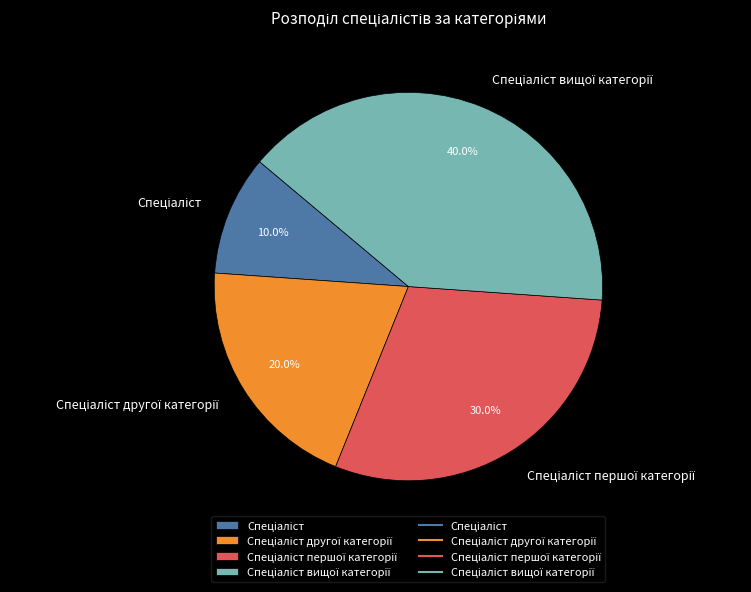

Does any single category account for the majority?

No